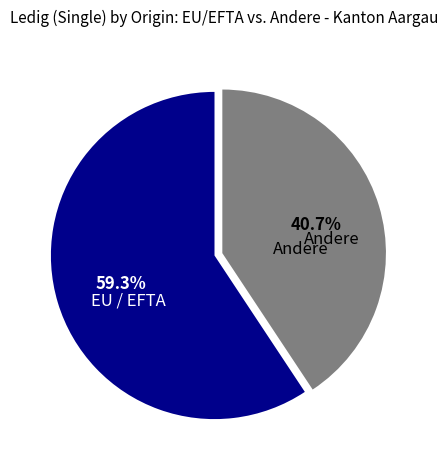

How many slices are in this pie chart?

2